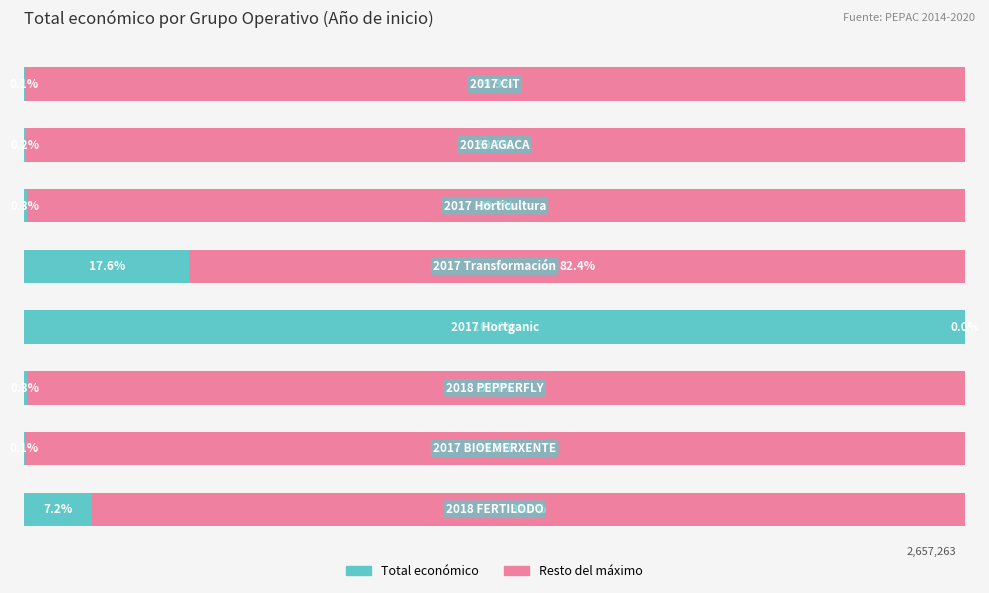

Reading left to right, what are all the values shown in this chart?

Total económico: 7.2	0.1	0.3	100.0	17.6	0.3	0.2	0.1
Resto del máximo: 92.8	99.9	99.7	0.0	82.4	99.7	99.8	99.9